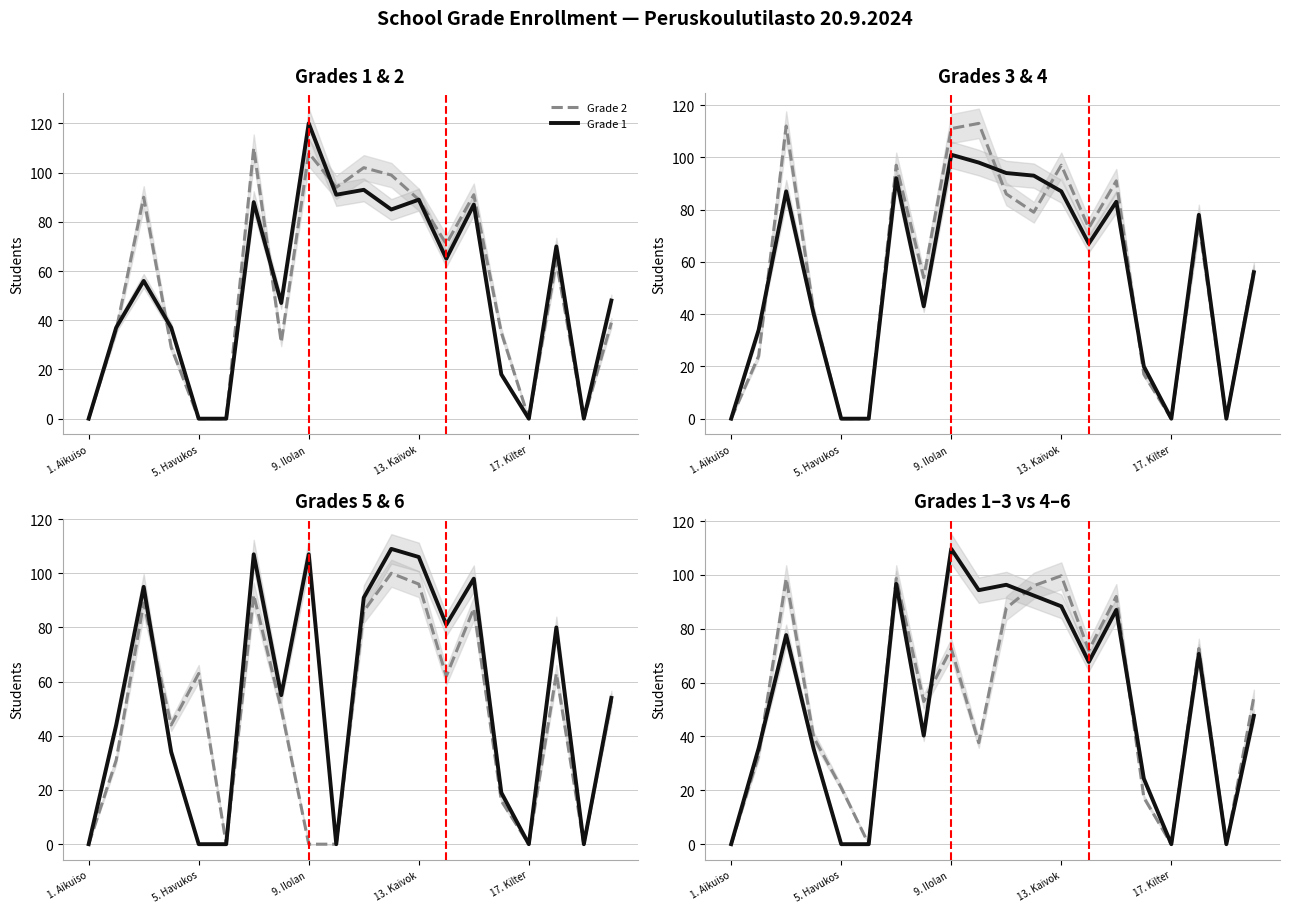

The Grade 2 series shows 89 at 13. Kaivok. True or false?

True